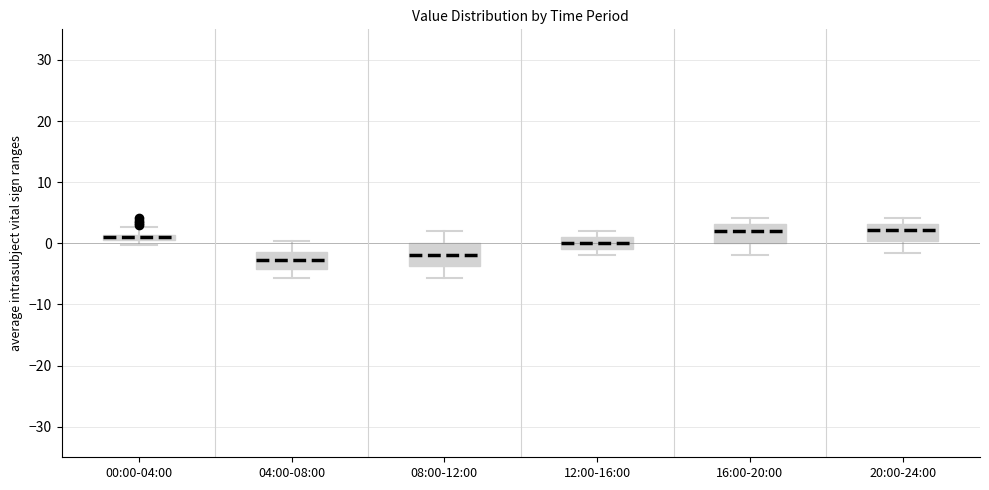

Where is the upper edge of the box for 12:00-16:00 on the y-axis? The values are not printed on the chart, so give them approximately, as read against the axis.

1